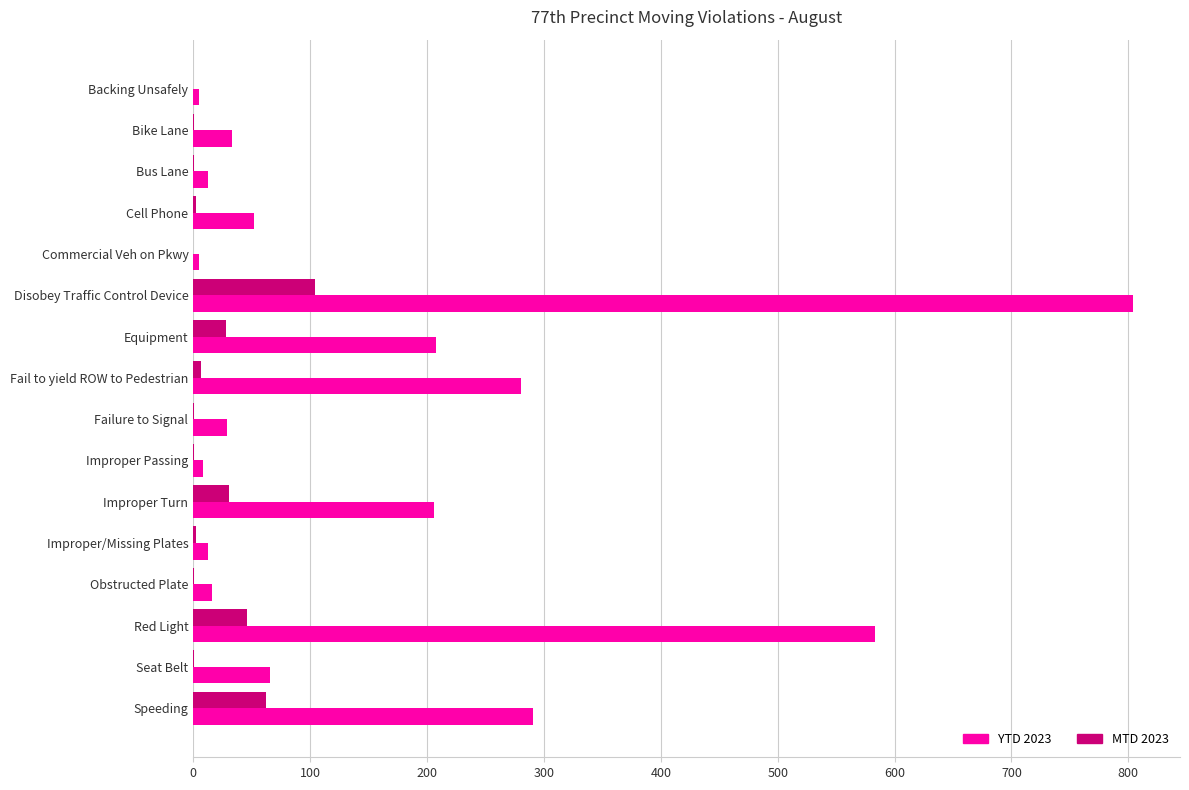

At which label is YTD 2023 closest to 404?

Speeding